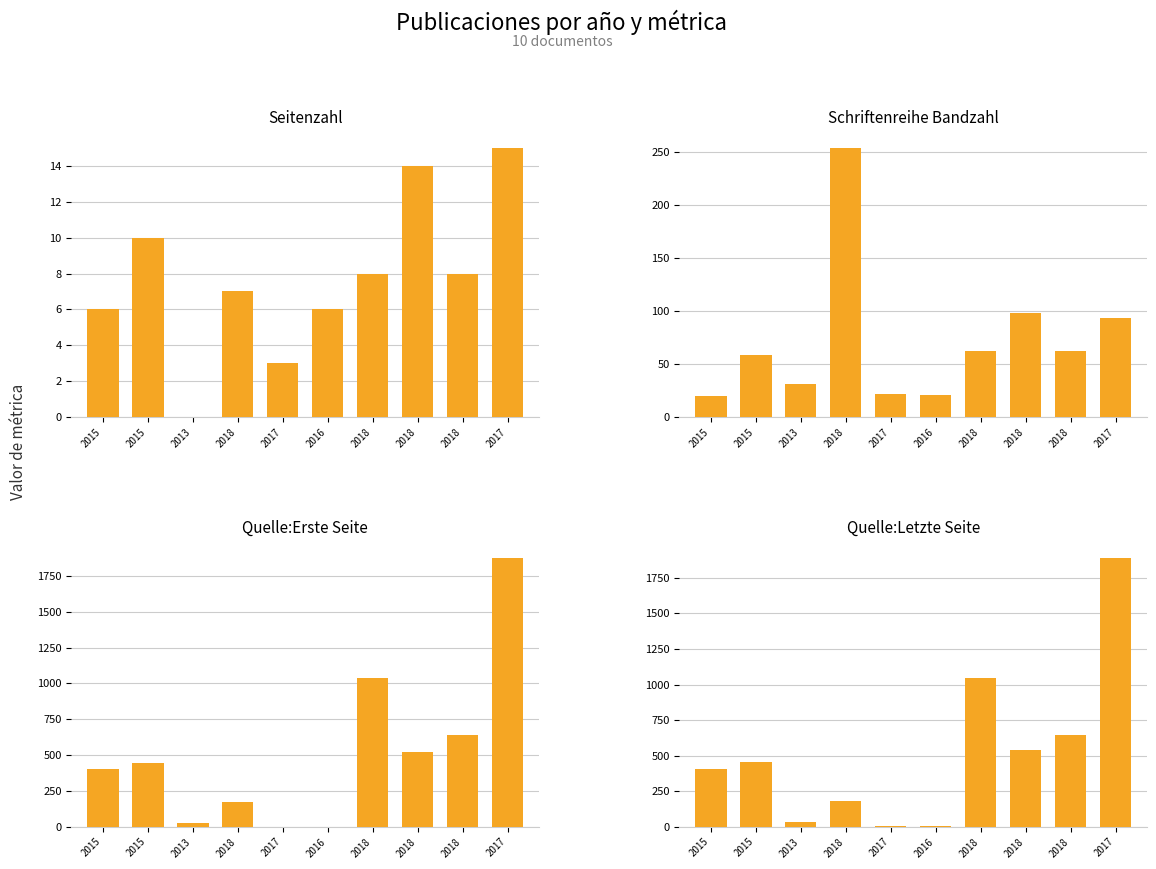

At which category does the chart reach its peak across all series?

2017